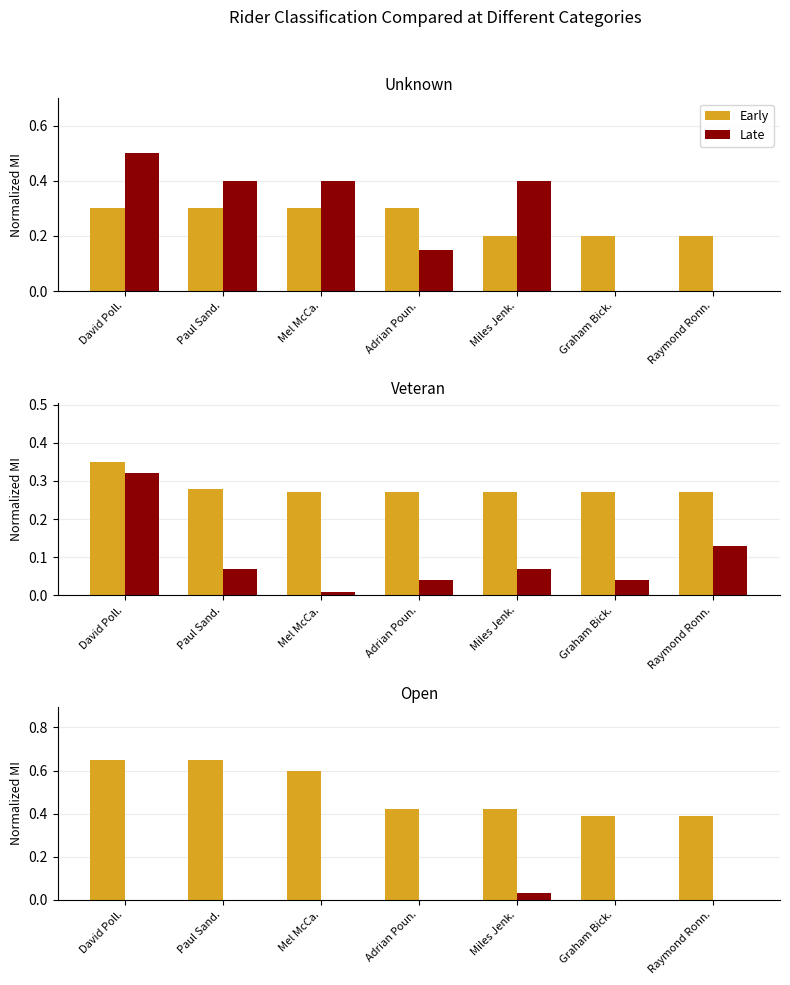

List the series in order of their peak value, lowest first.

Late, Early